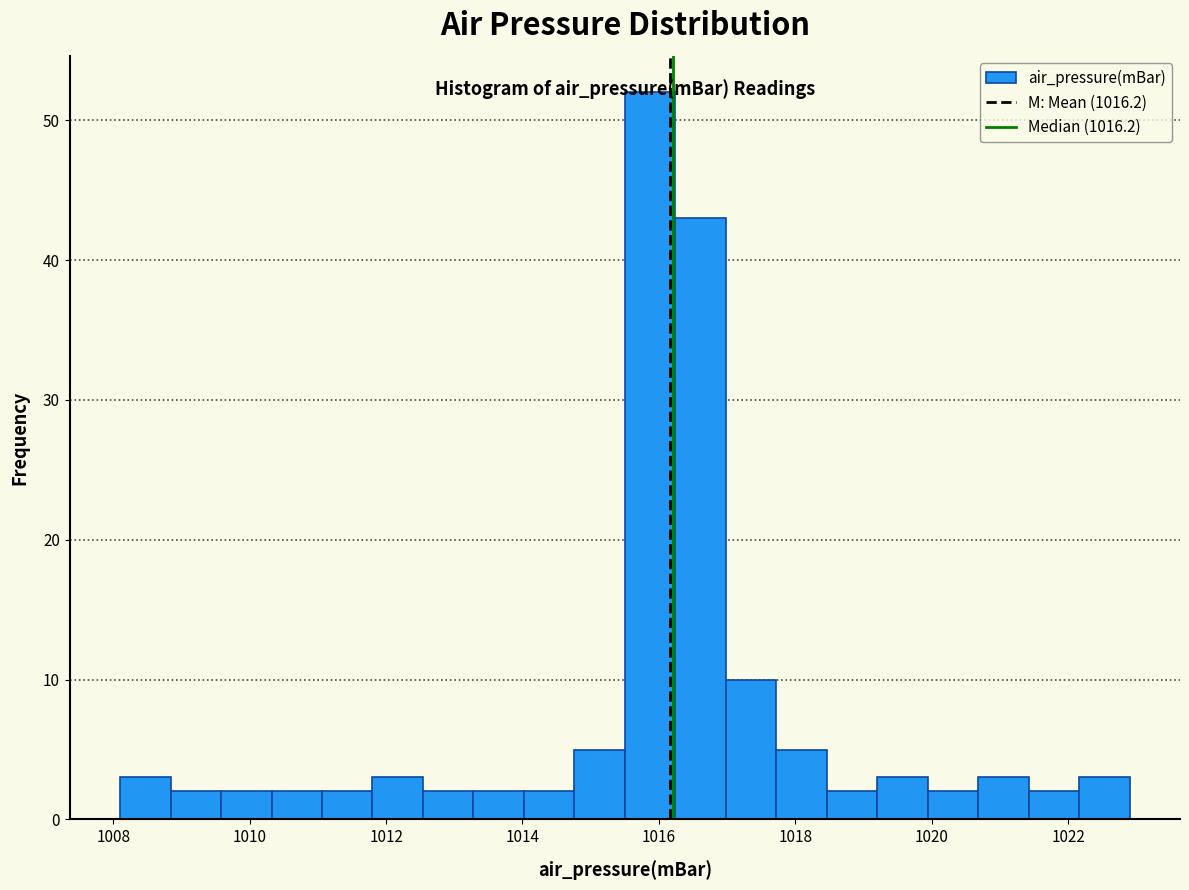

Read against the x-axis, roughly where is the centre of the tallest bar?

1015.8